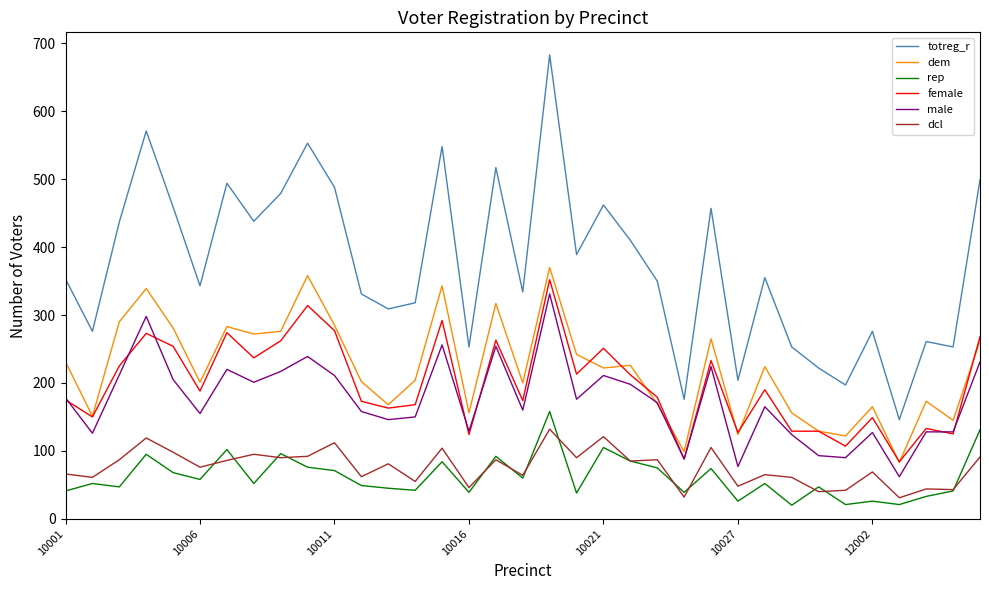

True or false: rep and female cross at least once.

False